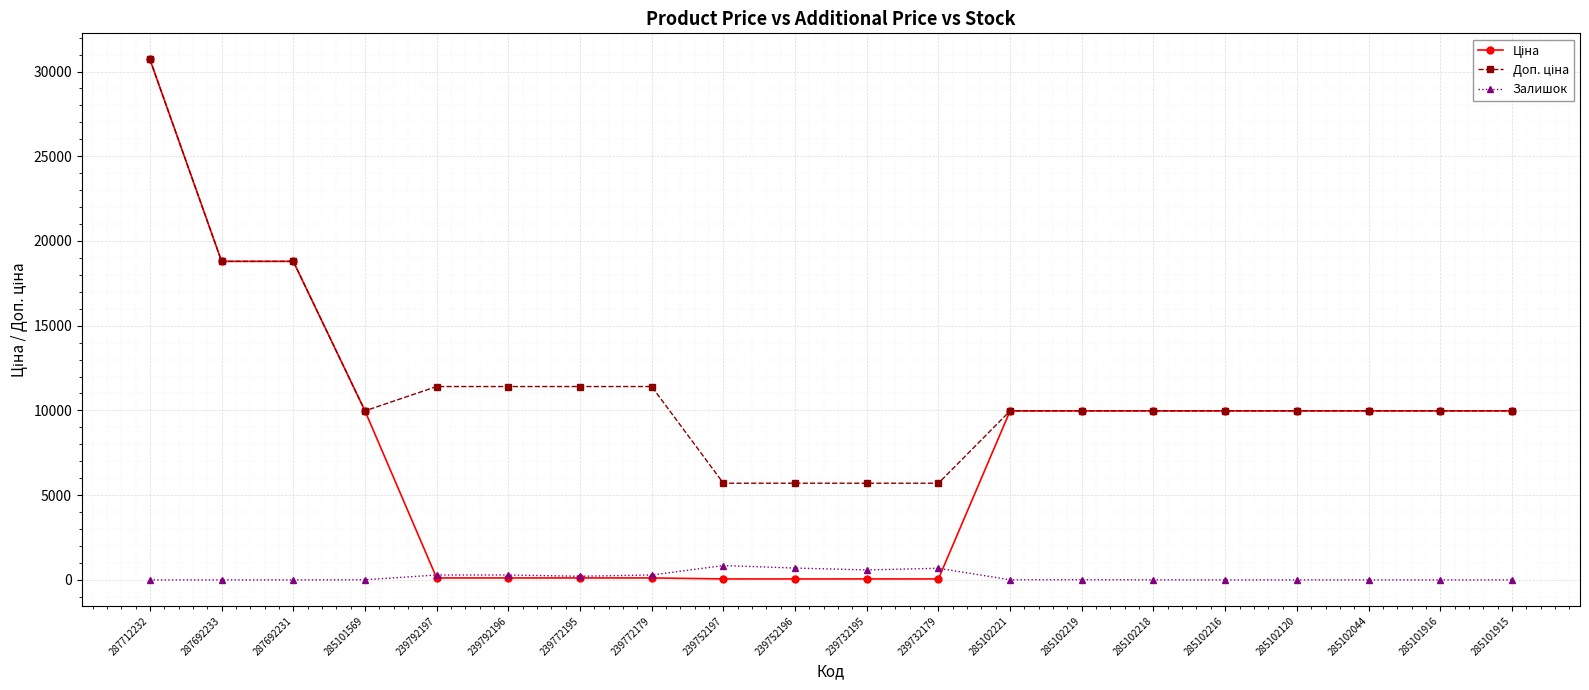

What is the label of the 1st point from the right?

285101915